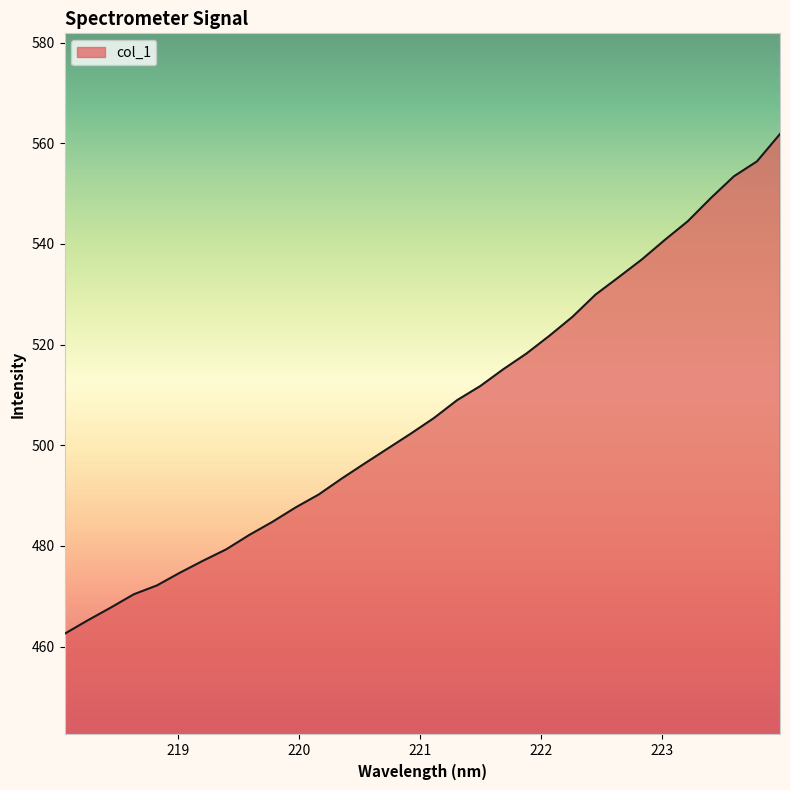

What is the minimum value shown in the chart?

462.5